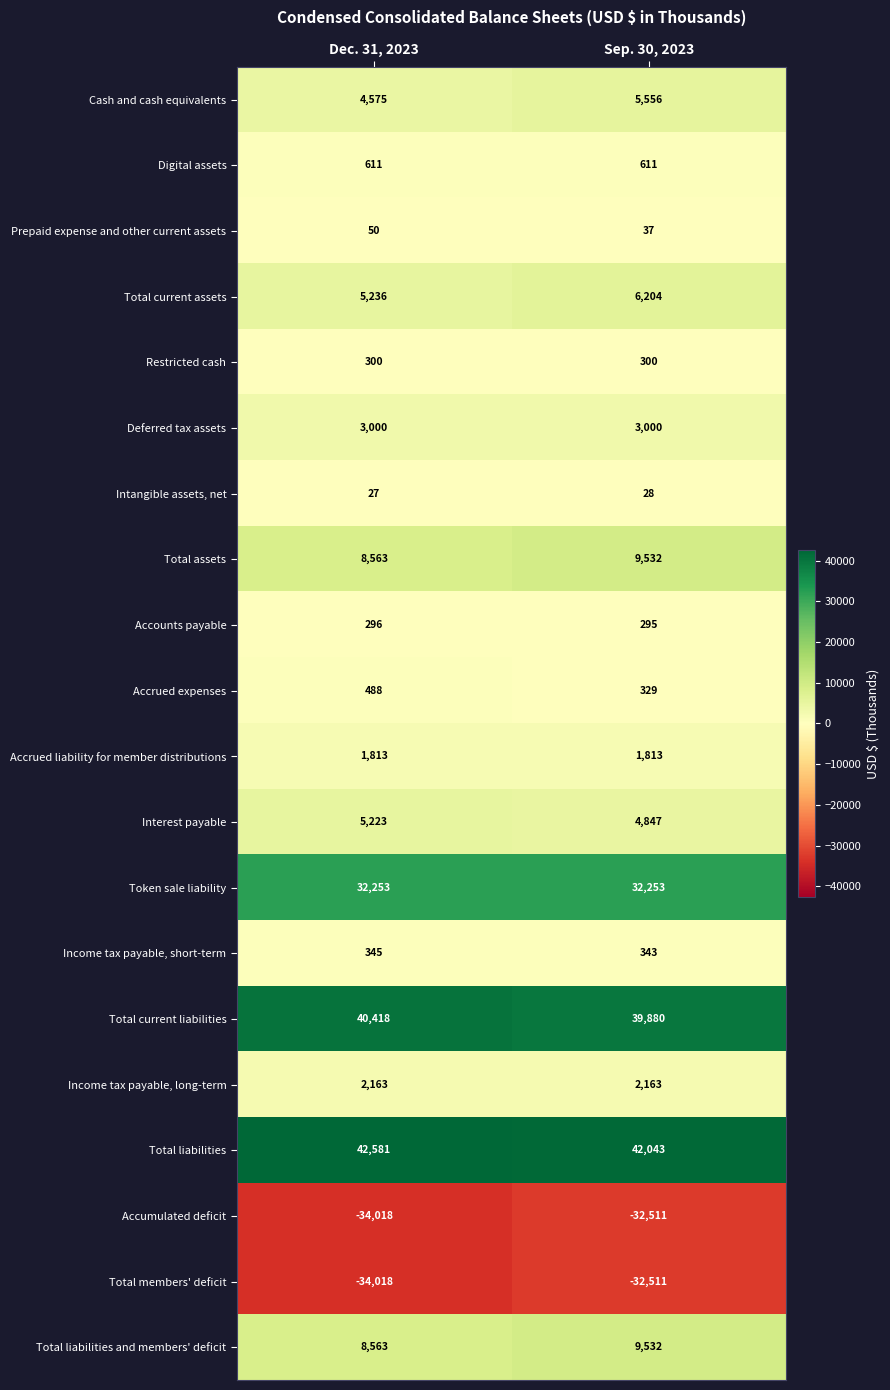

List the labels in order of Accounts payable value, smallest first.

Sep. 30, 2023, Dec. 31, 2023